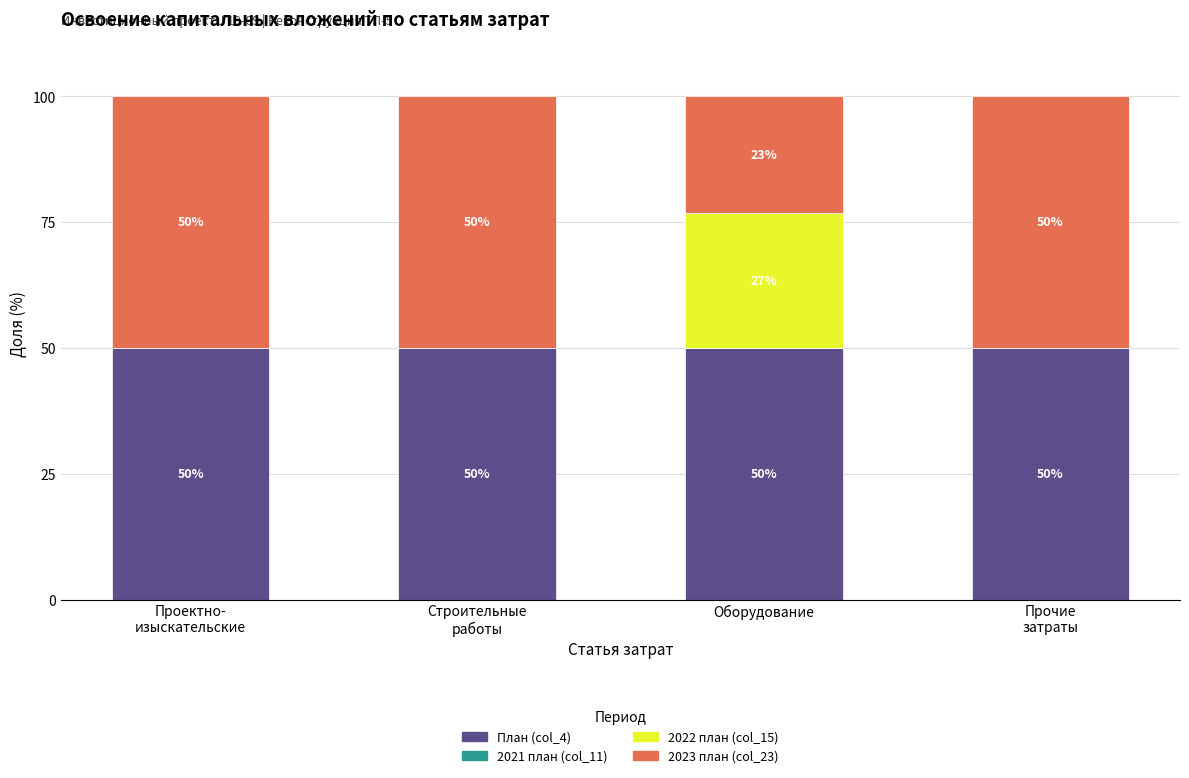

The value of План (col_4) at Оборудование is 77.7. True or false?

False